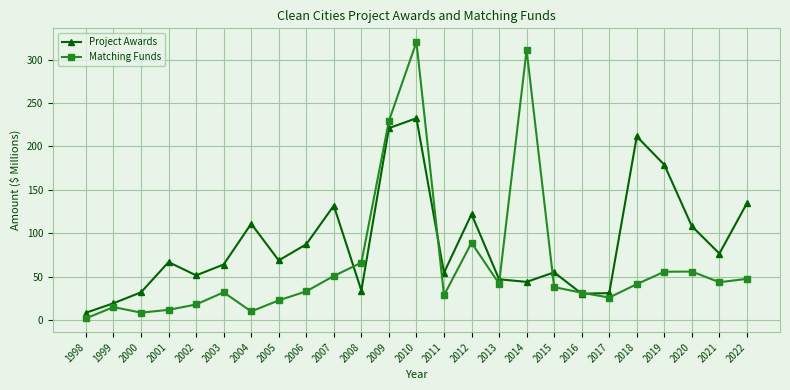

Does the chart have visible grid lines?

Yes